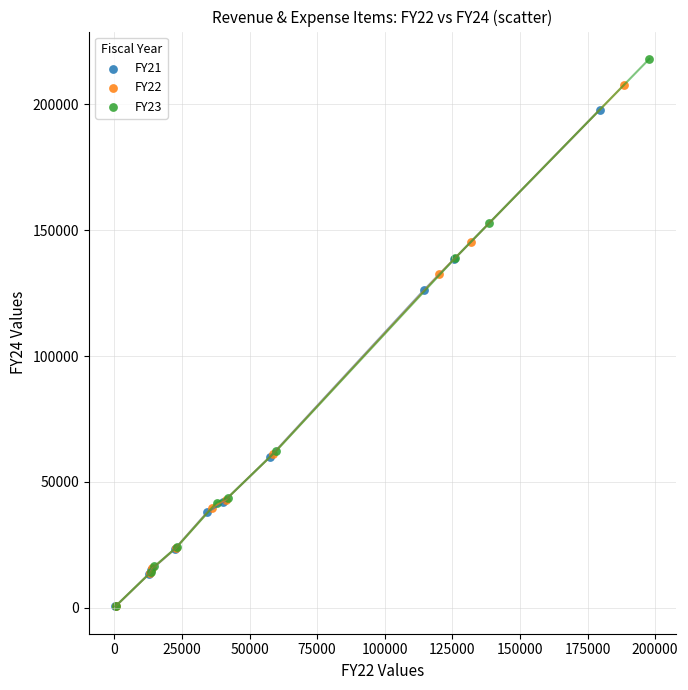

Which series has the widest spread of Y values?

FY23